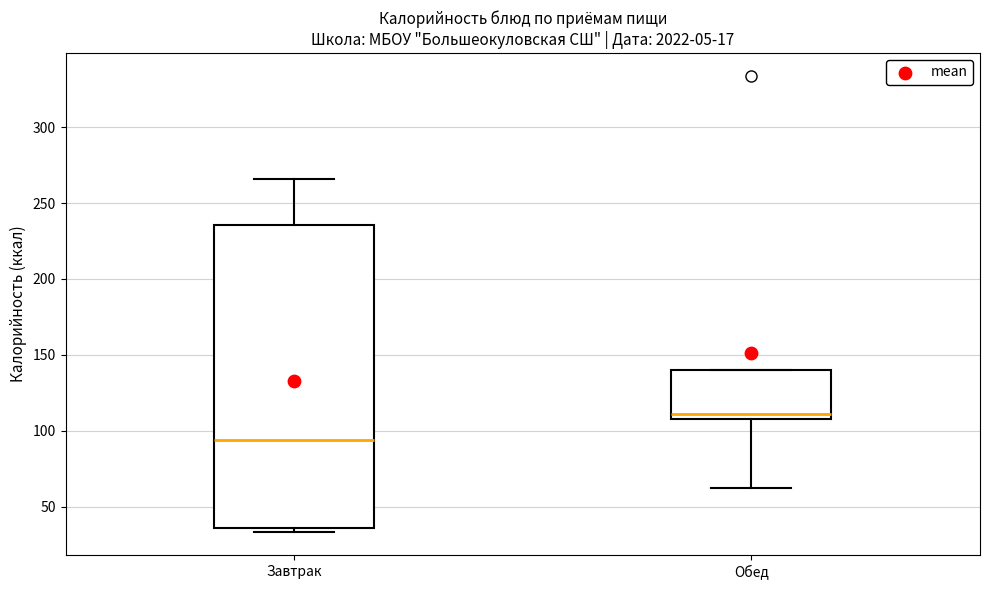

Where does the median line of the box for Завтрак sit on the y-axis? The values are not printed on the chart, so give them approximately, as read against the axis.

95